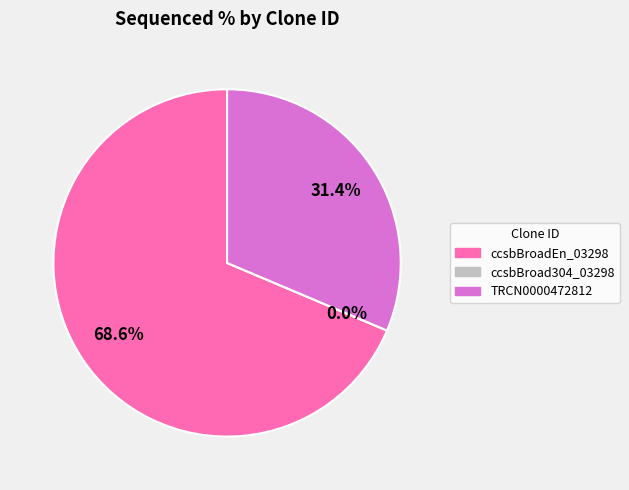

Does ccsbBroad304_03298 represent more than half of the total?

No